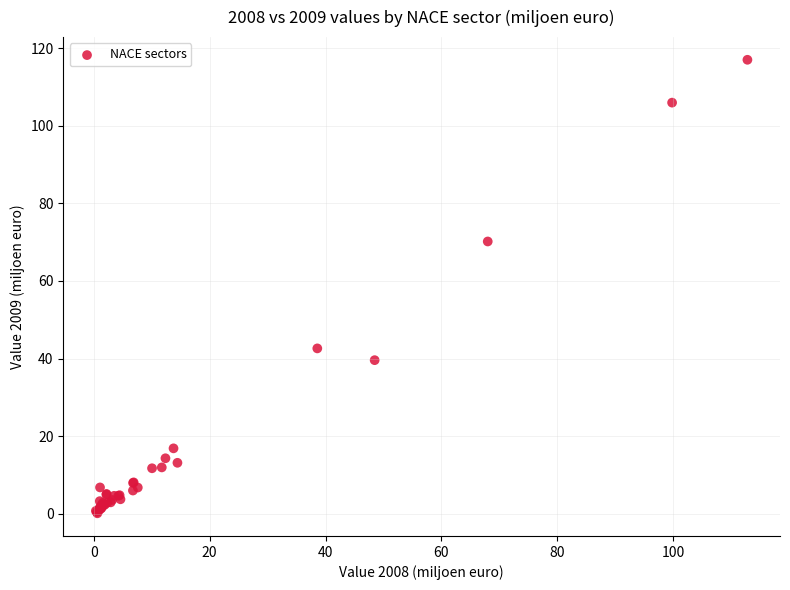

What Y value in the scatter plot is closest to 58?

70.2